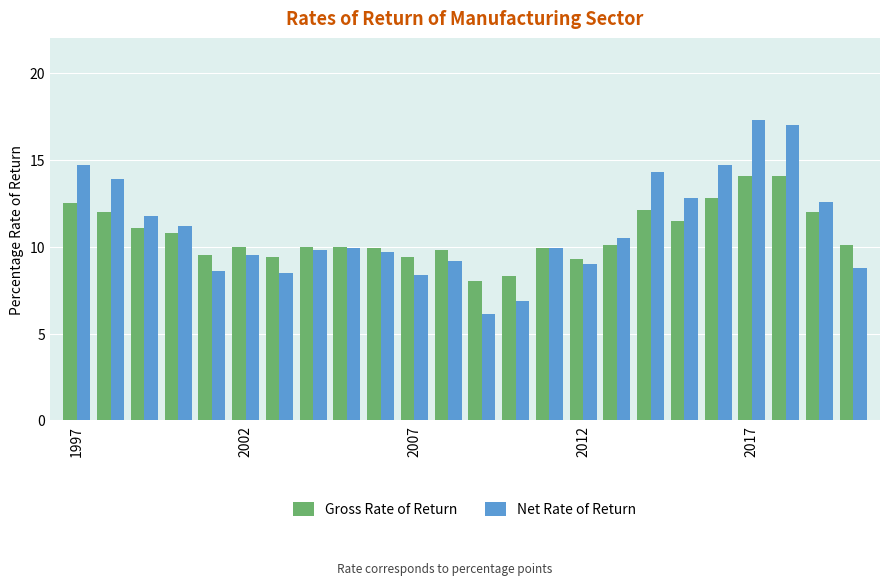

List the series in order of their peak value, highest first.

Net Rate of Return, Gross Rate of Return